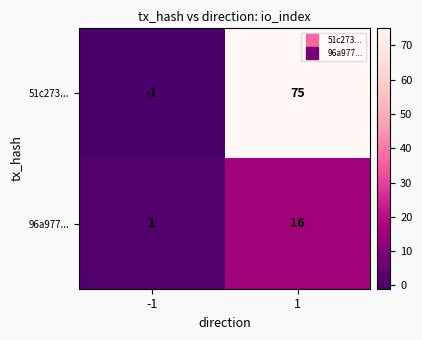

List the series in order of their overall mean, highest first.

51c273..., 96a977...